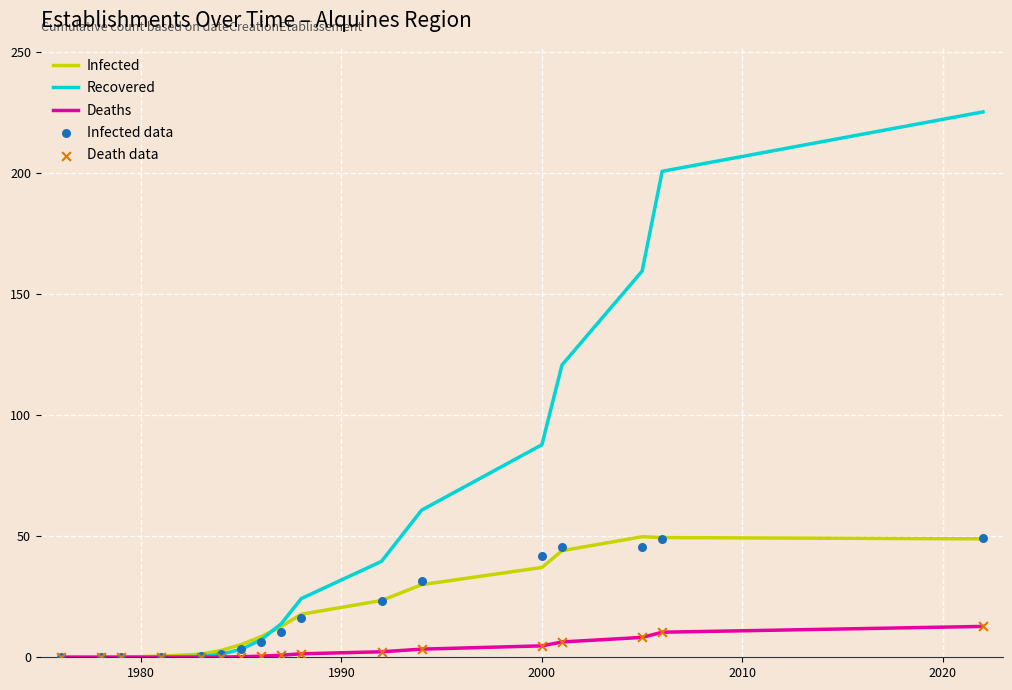

What are all the series names shown in the legend?

Infected, Recovered, Deaths, Infected data, Death data